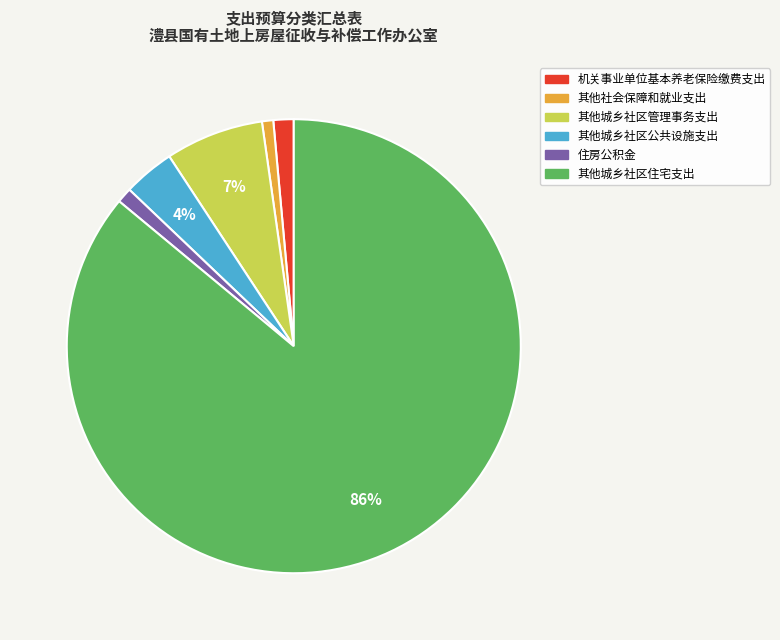

Which category accounts for the majority?

其他城乡社区住宅支出